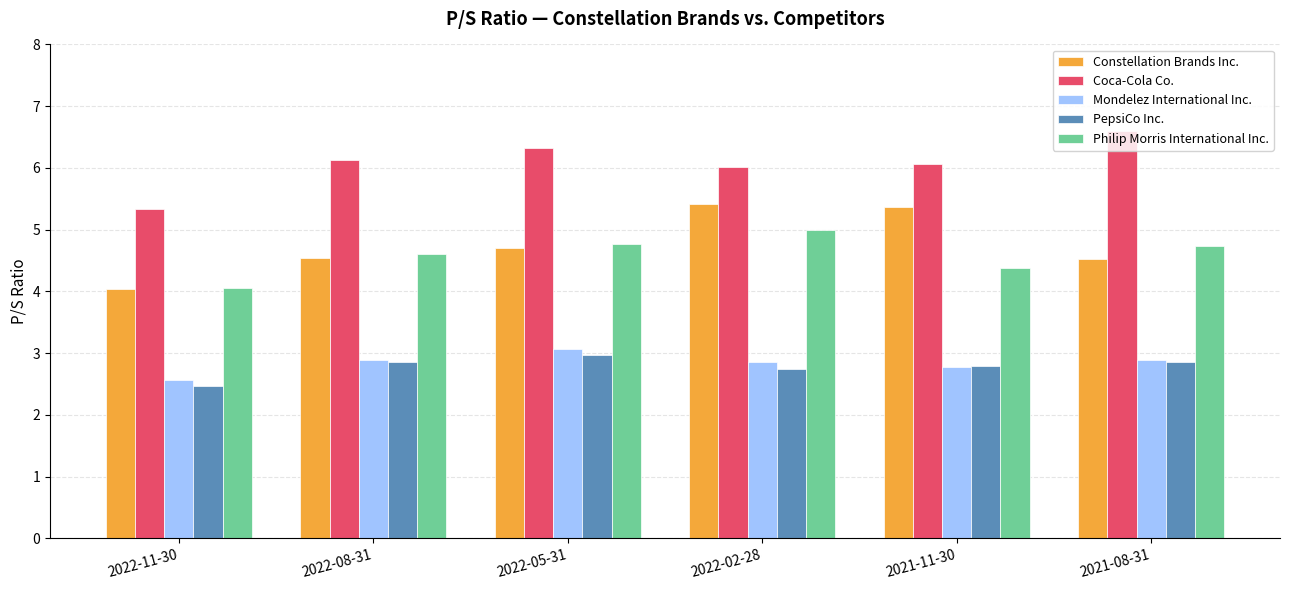

How many bars are there in total?

30